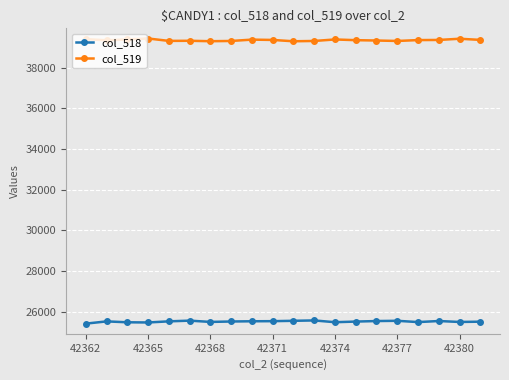

Does the chart have visible grid lines?

Yes